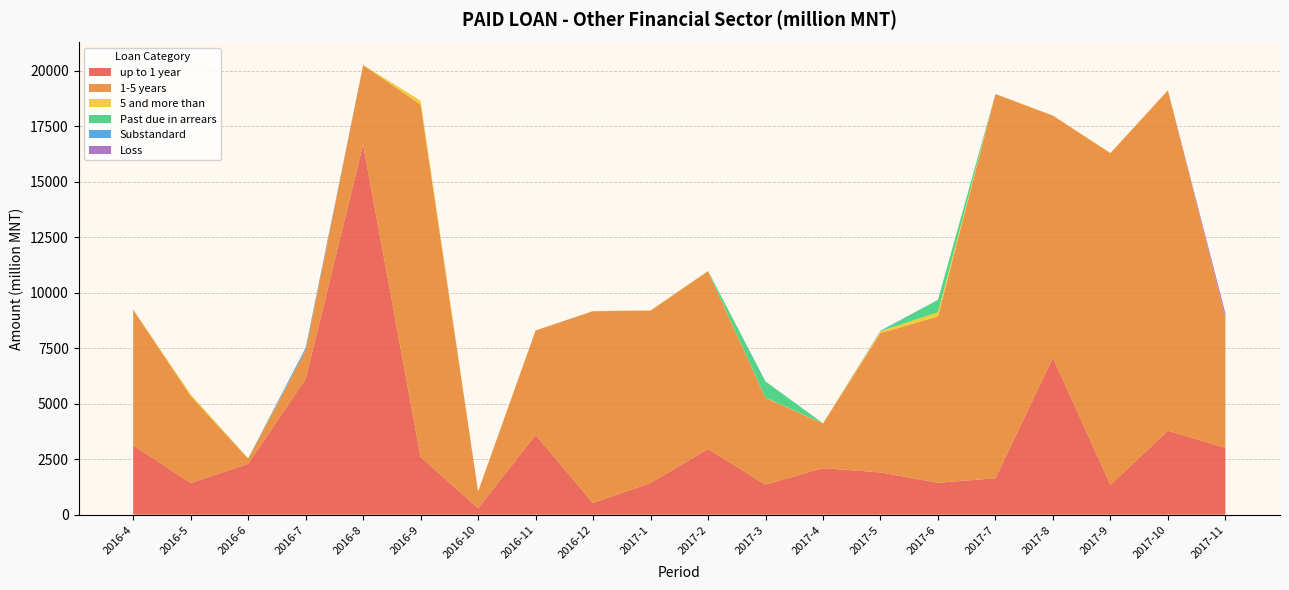

Reading left to right, list all the values displayed in this chart.

up to 1 year: 3121.9	1427.3	2290.4	6113.2	16670.0	2599.8	293.1	3585.4	529.1	1432.8	2957.3	1356.4	2096.2	1903.6	1436.0	1641.4	7074.3	1343.6	3779.6	3011.3
1-5 years: 6109.1	3917.2	234.3	1275.9	3573.5	15873.9	747.5	4709.9	8630.6	7758.5	8006.6	3900.8	2009.3	6276.5	7491.2	17301.4	10895.5	14939.6	15328.0	5868.8
5 and more than: 4.7	77.0	4.8	4.6	4.5	171.0	0.5	0.4	1.9	9.1	8.9	8.8	10.5	79.9	190.8	9.5	9.0	9.5	9.3	9.3
Past due in arrears: 0.5	0.7	9.4	0.0	4.9	0.0	0.1	1.1	7.7	0.0	6.4	734.2	0.0	0.0	556.4	0.0	0.0	0.0	0.0	0.0
Substandard: 0.0	0.0	0.0	121.0	0.0	0.0	0.7	0.0	1.0	0.0	0.0	0.0	0.0	28.7	5.0	1.3	0.0	0.0	0.0	0.0
Loss: 0.0	0.8	0.0	0.2	0.0	0.0	0.0	0.0	0.8	0.0	0.0	0.0	0.0	0.0	0.0	0.0	0.0	0.0	0.3	180.0